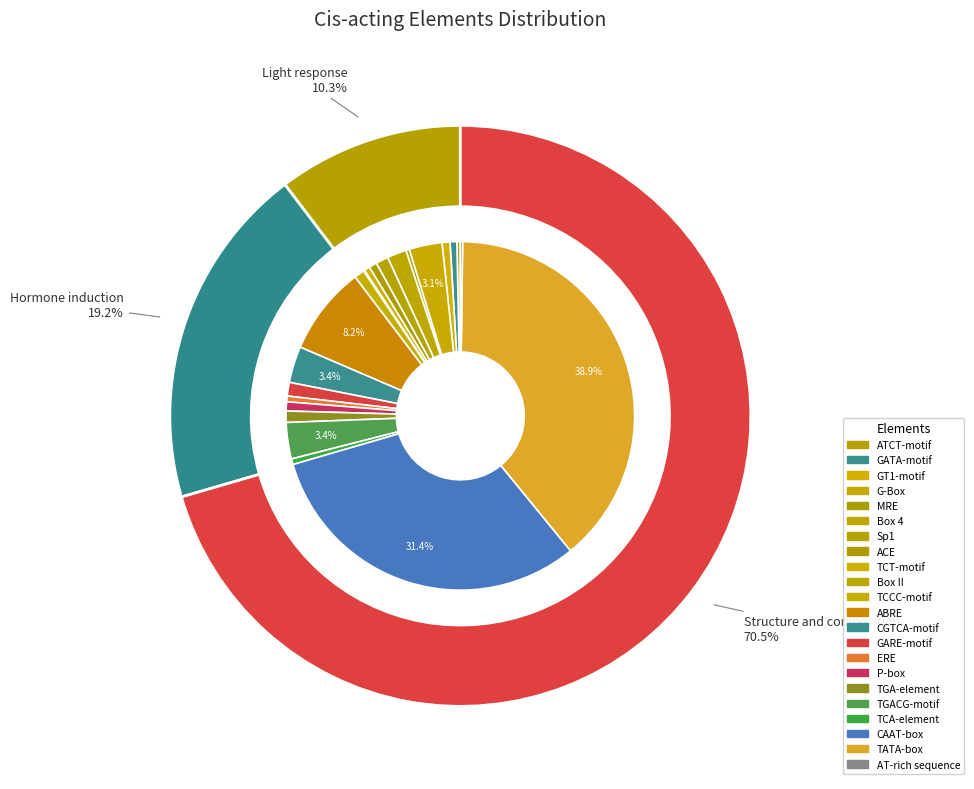

The TATA-box slice represents 24% of the pie. True or false?

False